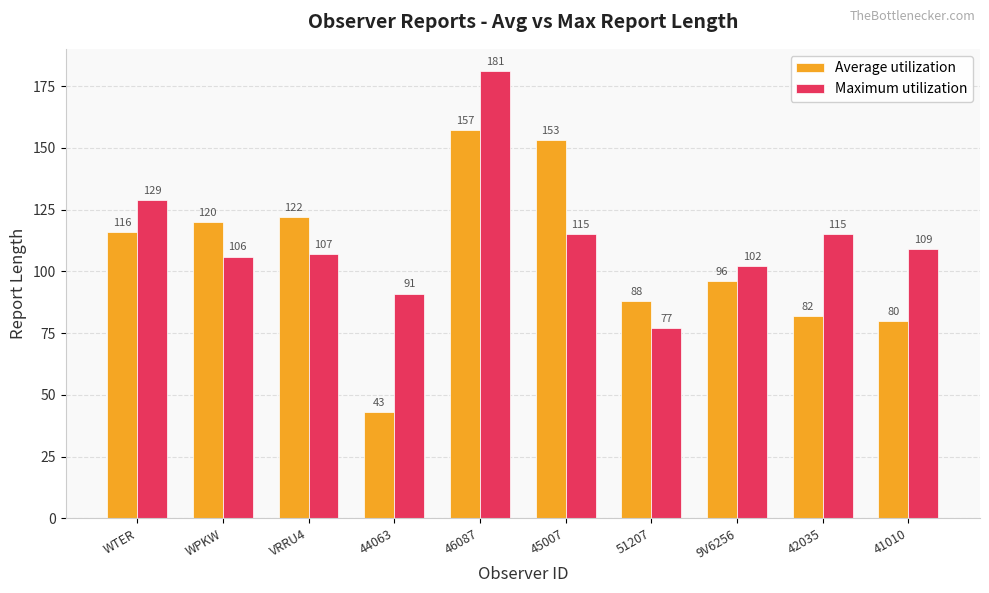

What is the minimum value for Average utilization?

43